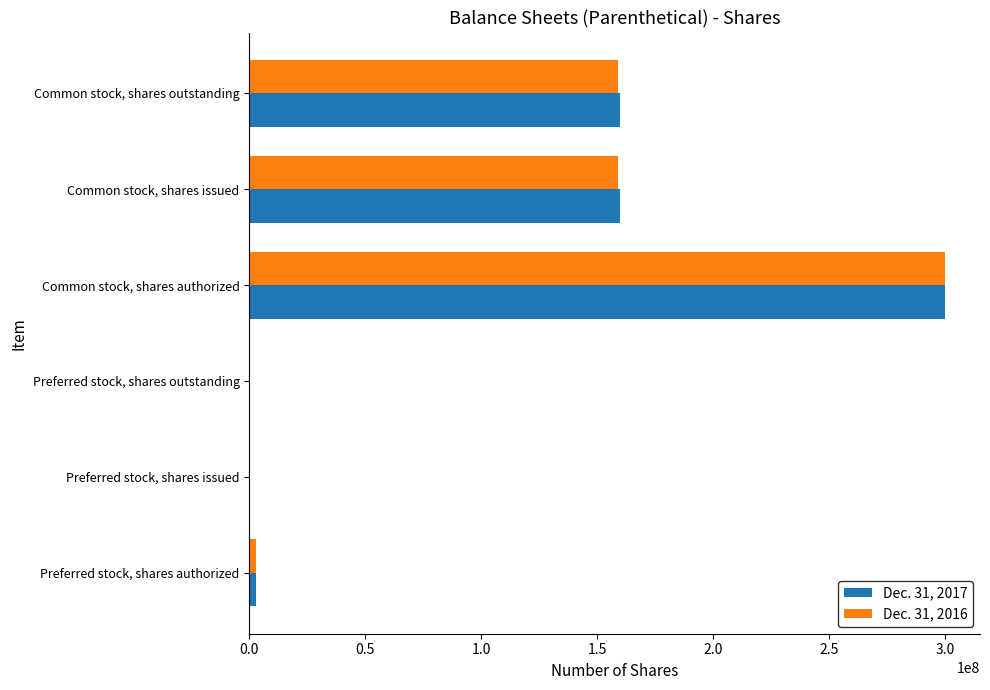

At which category is the sum across all series the highest?

Common stock, shares authorized